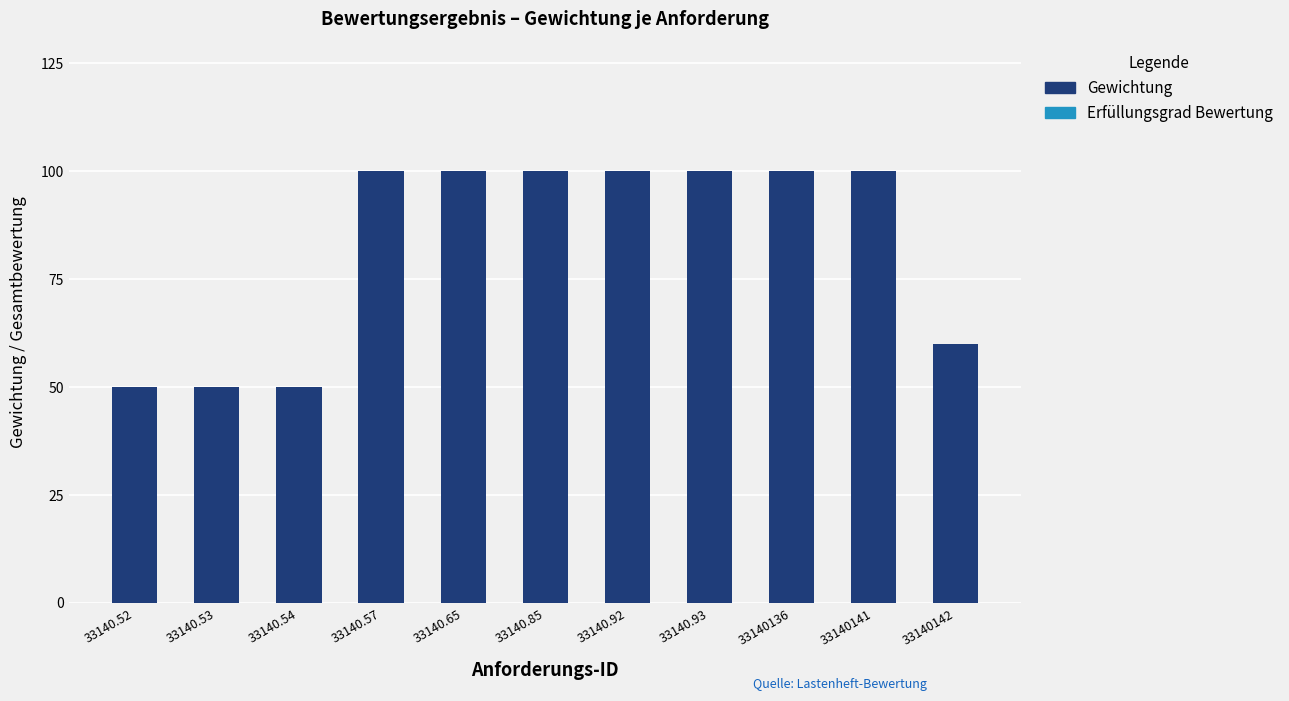

Reading right to left, list all the values displayed in this chart.

33140142=60	33140141=100	33140136=100	33140.93=100	33140.92=100	33140.85=100	33140.65=100	33140.57=100	33140.54=50	33140.53=50	33140.52=50